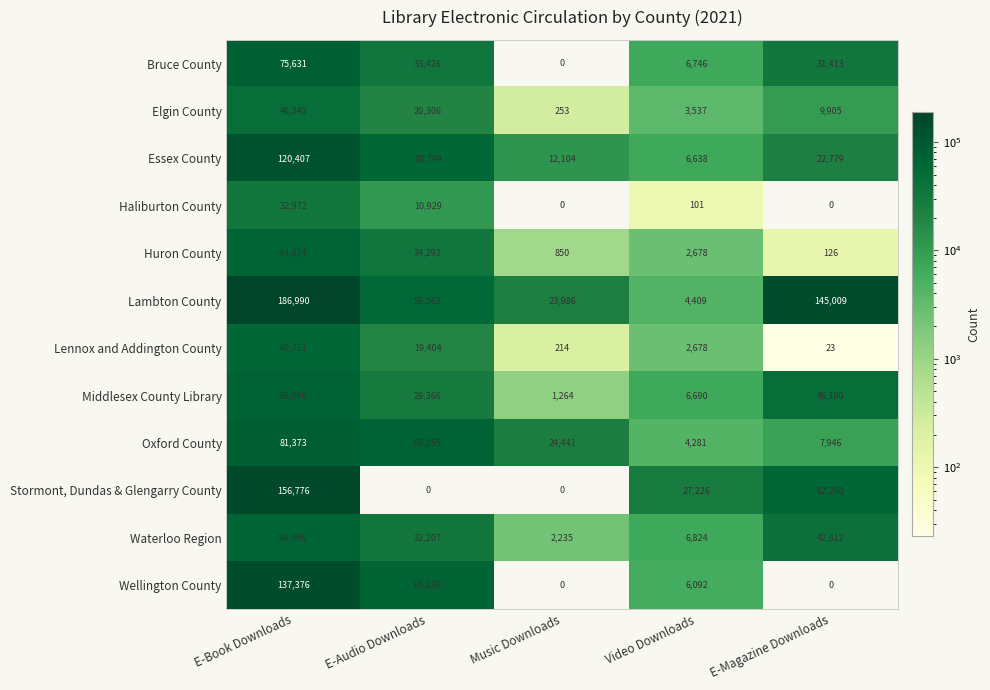

Is the value of Essex County at E-Audio Downloads greater than the value of Waterloo Region at E-Audio Downloads?

Yes